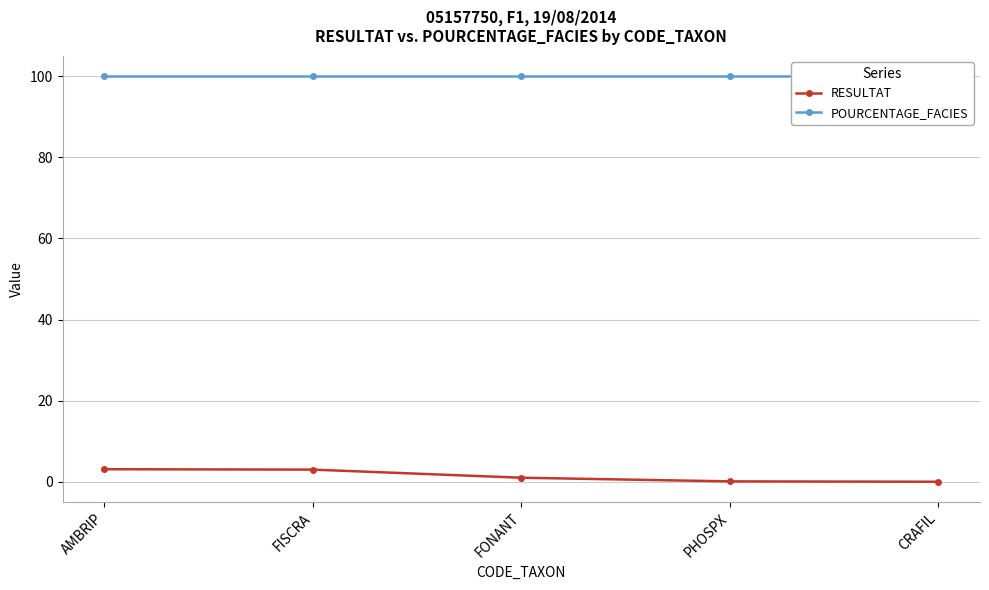

Reading left to right, transcribe all the data shown in this chart.

RESULTAT: 3.1	3.0	1.0	0.1	0.0
POURCENTAGE_FACIES: 100.0	100.0	100.0	100.0	100.0